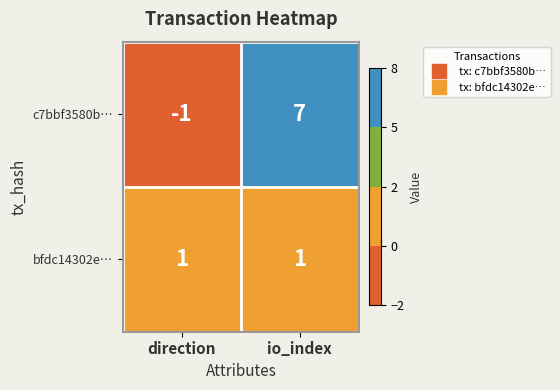

Between direction and io_index, which series saw the biggest shift?

c7bbf3580b…